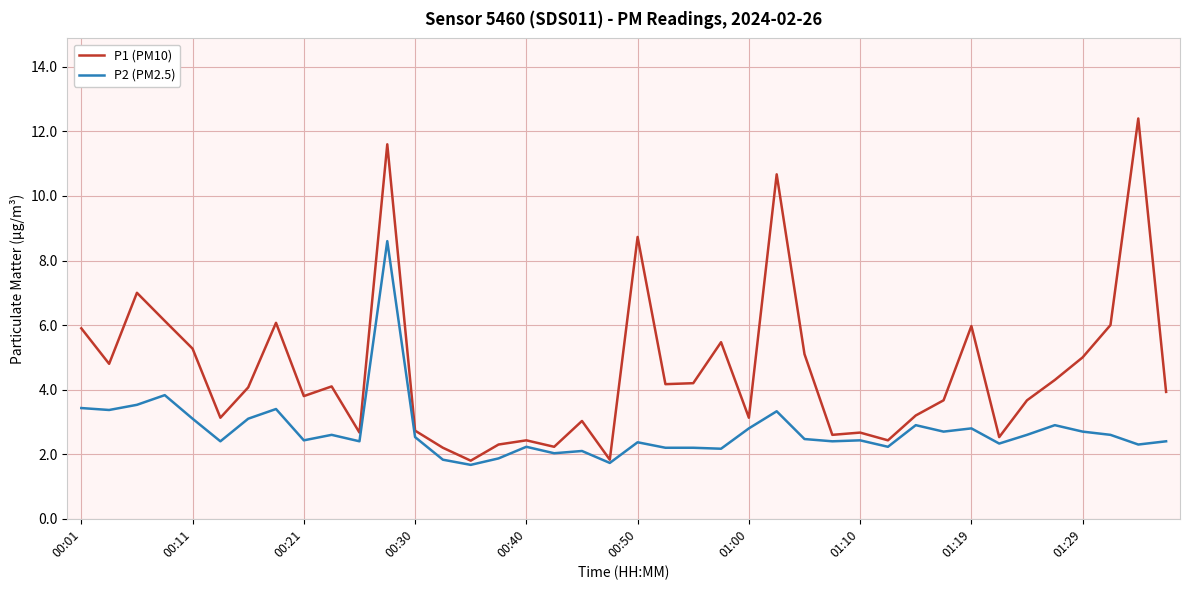

Rank the series by their average value, from highest to lowest.

P1 (PM10), P2 (PM2.5)